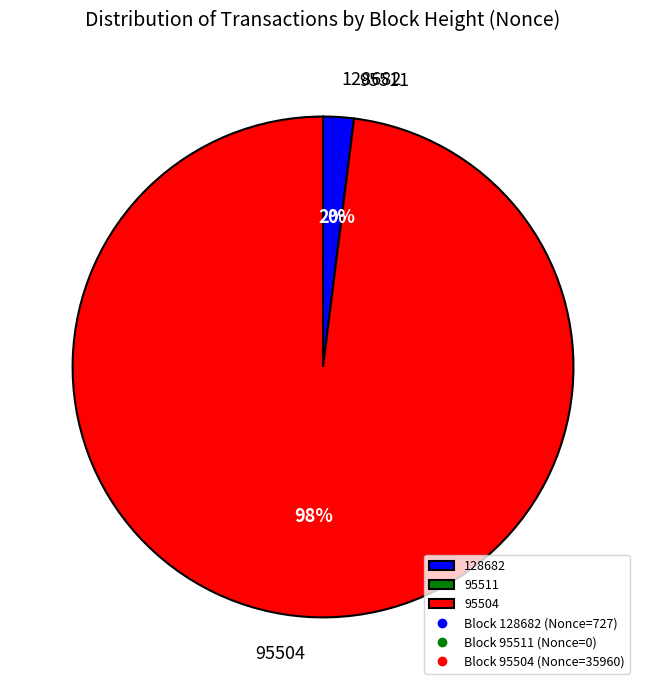

Does 95504 account for over 50% of the chart?

Yes